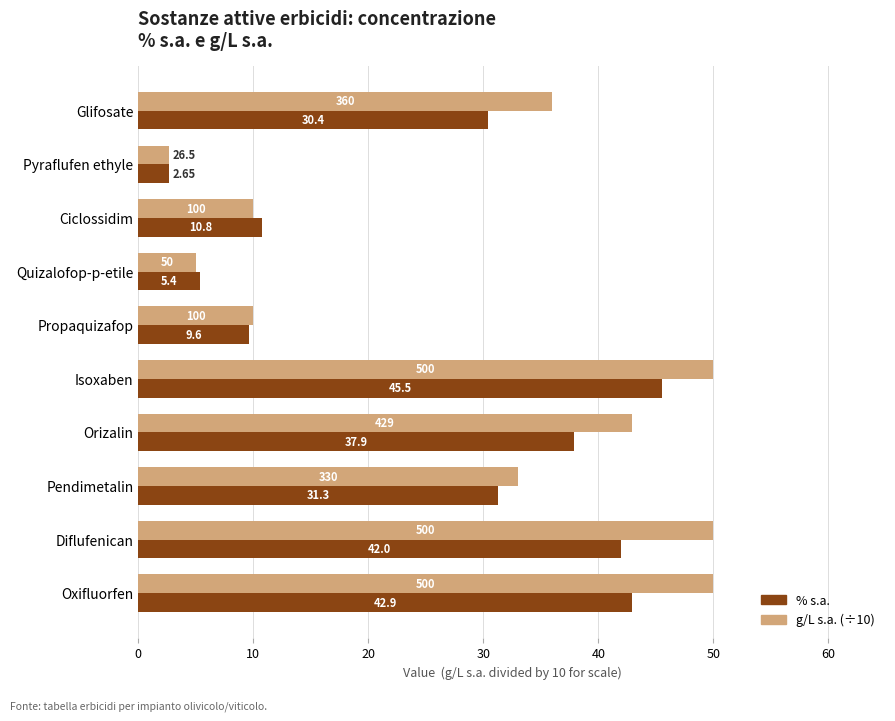

At which category does the chart reach its minimum across all series?

Pyraflufen ethyle